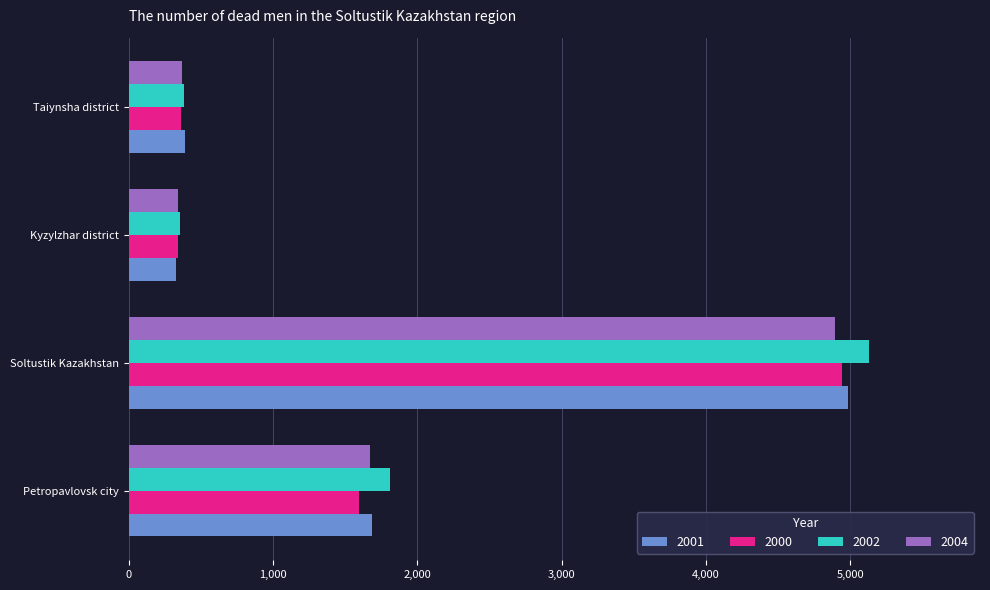

Which series has the widest spread of values?

2002